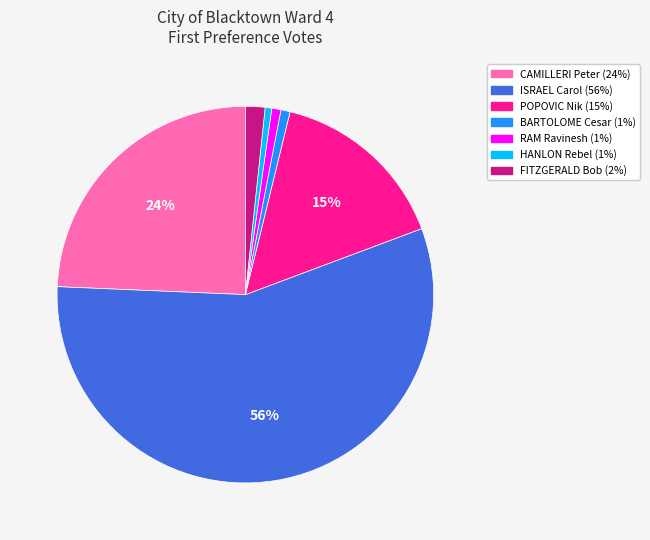

Count the number of slices in the pie.

7